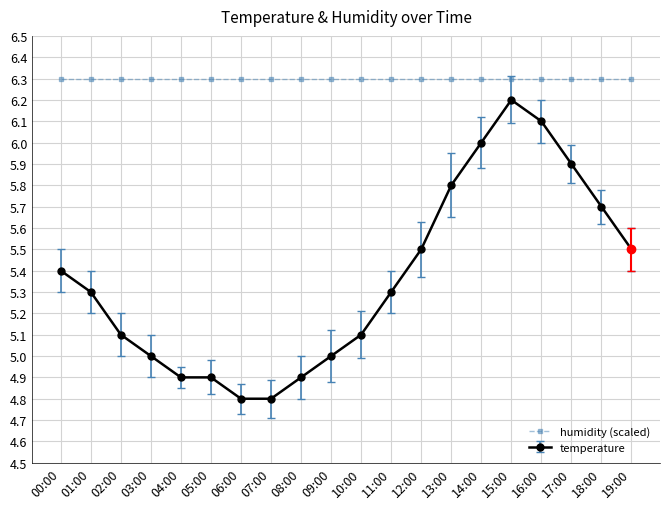

Rank the series by their average value, from lowest to highest.

temperature, humidity (scaled)